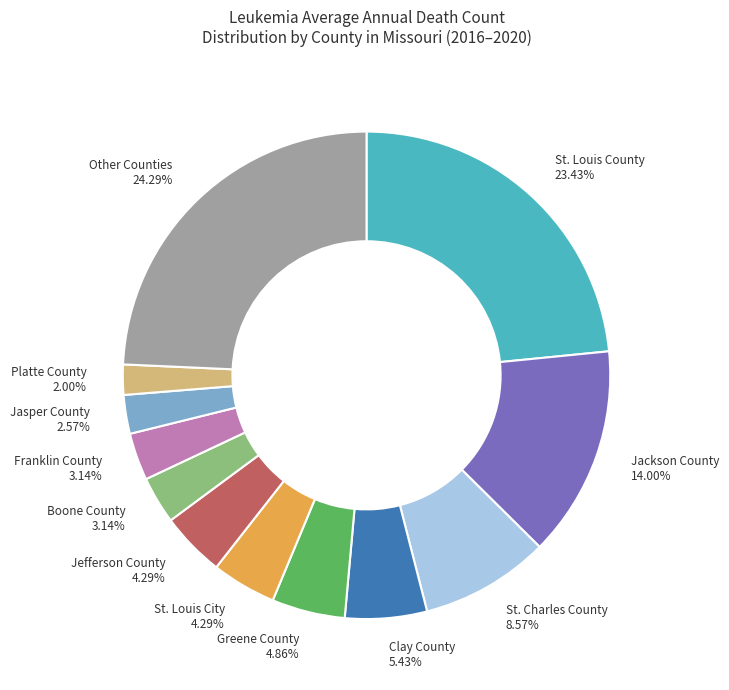

How many segments does this pie chart have?

12